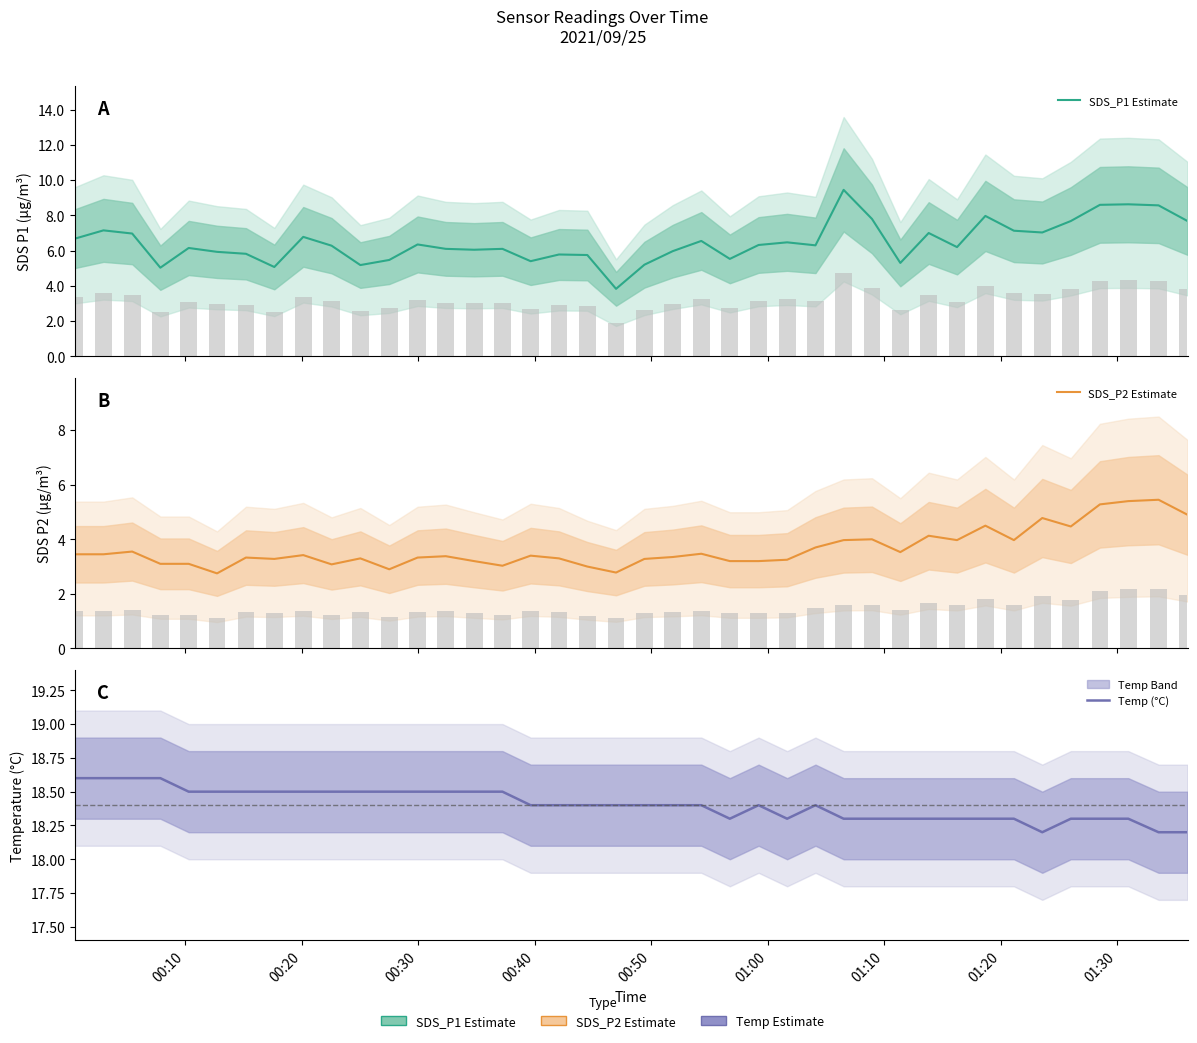

How many data points in SDS_P1 Estimate are less than 6?

14